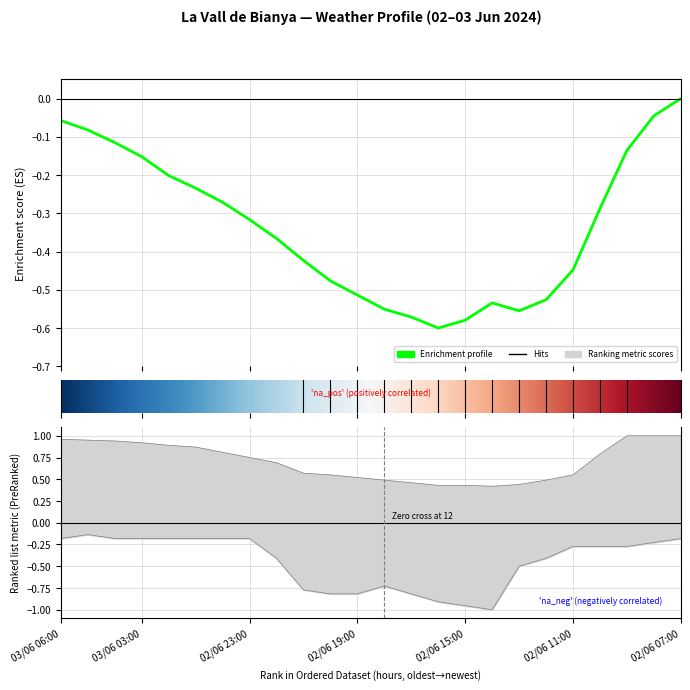

Reading left to right, extract all data points from this chart.

Temperatura (ºC): -0.1	-0.1	-0.1	-0.2	-0.2	-0.2	-0.3	-0.3	-0.4	-0.4	-0.5	-0.5	-0.6	-0.6	-0.6	-0.6	-0.5	-0.6	-0.5	-0.4	-0.3	-0.1	-0.0	-0.0
Humitat (%): 1.0	0.9	0.9	0.9	0.9	0.9	0.8	0.8	0.7	0.6	0.6	0.5	0.5	0.5	0.4	0.4	0.4	0.4	0.5	0.6	0.8	1.0	1.0	1.0
Ratxa (km/h): -0.2	-0.1	-0.2	-0.2	-0.2	-0.2	-0.2	-0.2	-0.4	-0.8	-0.8	-0.8	-0.7	-0.8	-0.9	-1.0	-1.0	-0.5	-0.4	-0.3	-0.3	-0.3	-0.2	-0.2